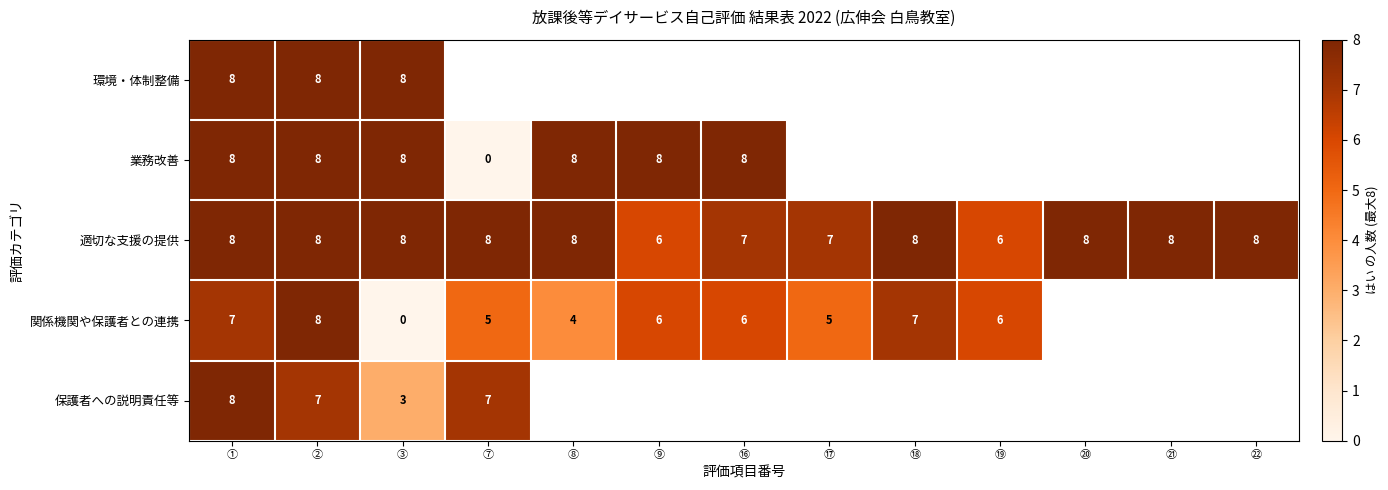

At how many categories does at least one series exceed 5?

13